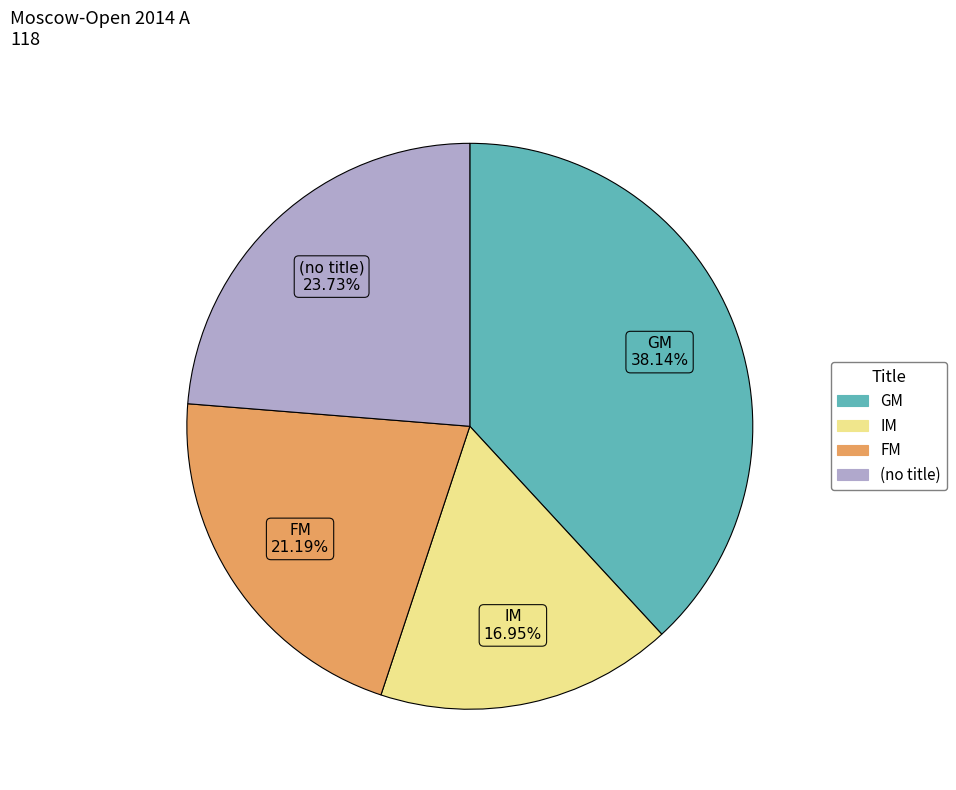

Does any single category account for the majority?

No